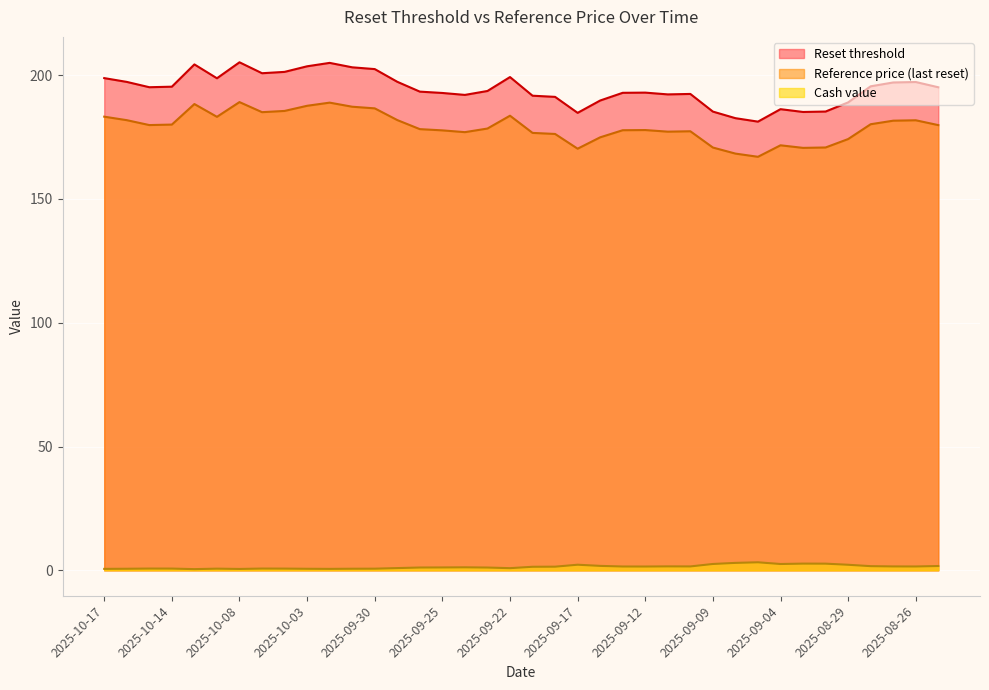

Which has a higher value, 2025-10-17 or 2025-08-29?

2025-10-17